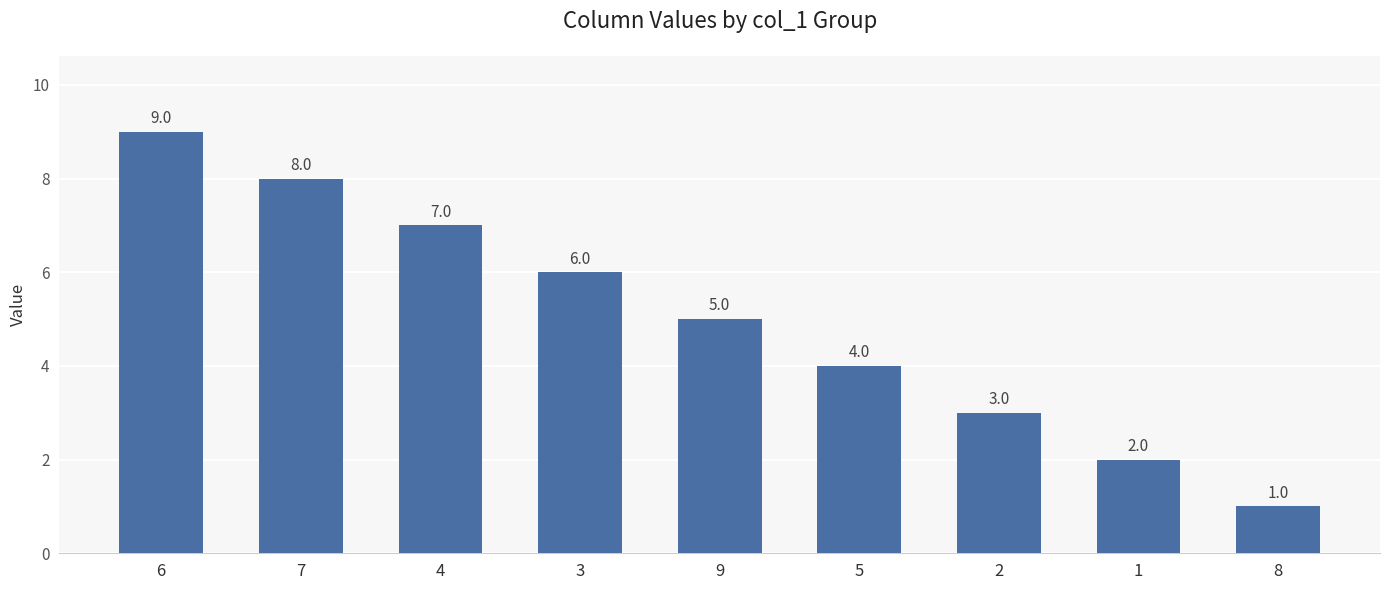

How many distinct data groups are displayed?

1